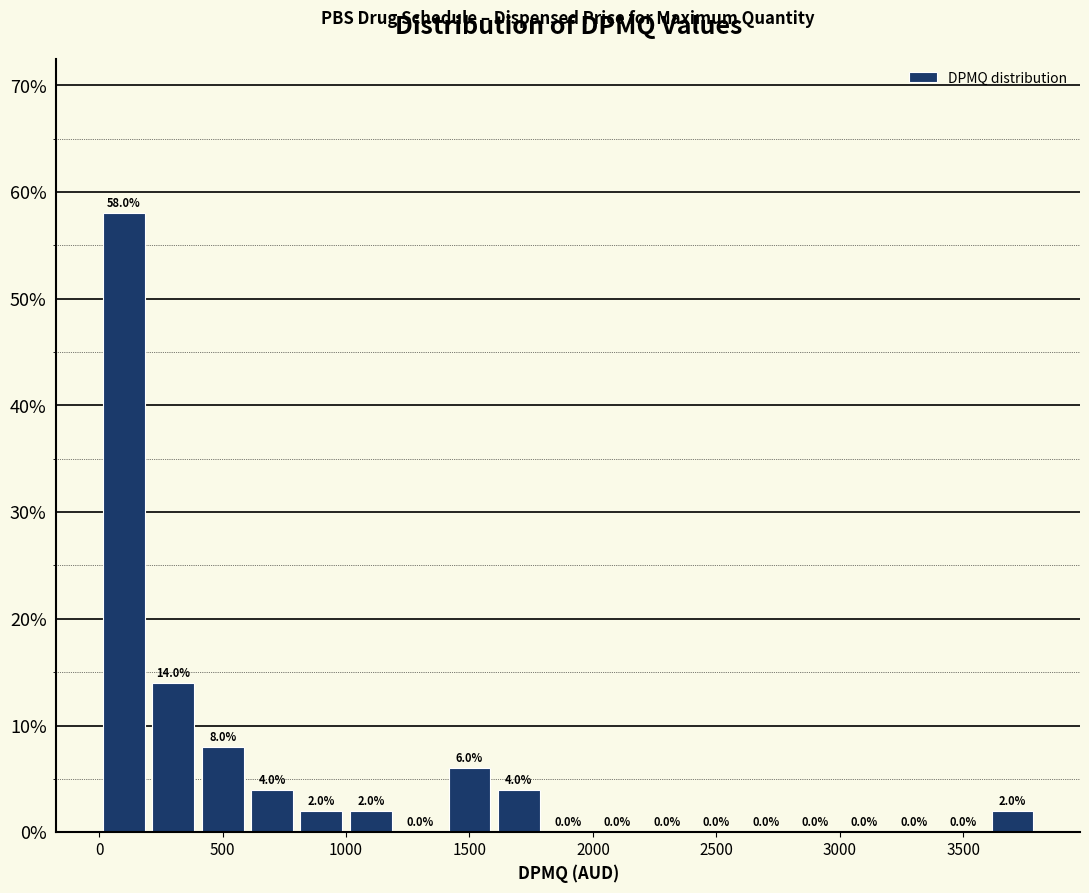

What is the height of the bar covering 3600 to 3800 on the x-axis? The bar edges are not printed on the chart, so give them approximately, as read against the axis.

2.0